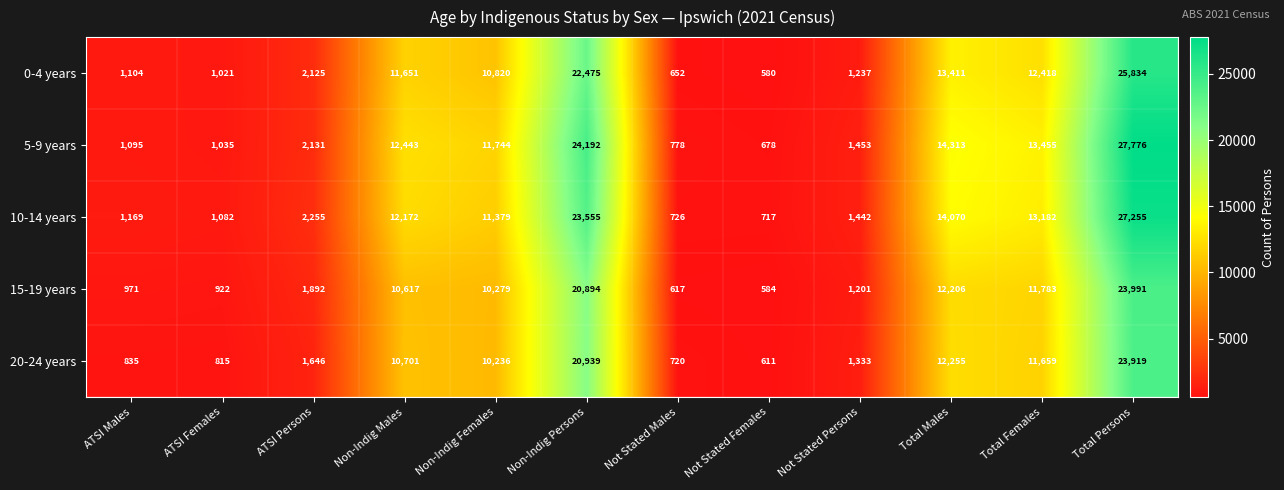

At which category does the chart reach its minimum across all series?

Not Stated Females